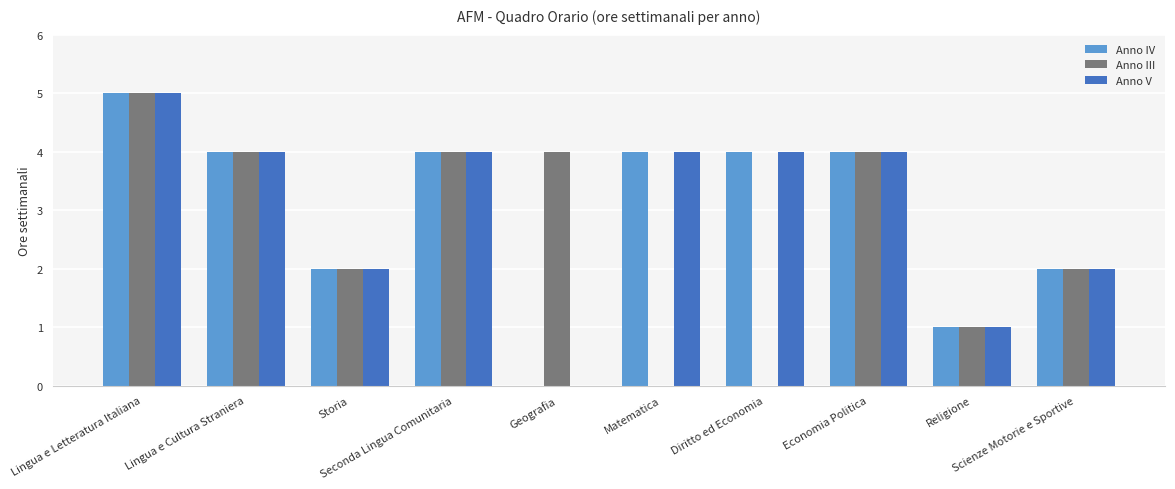

The value of Anno V at Matematica is 5. True or false?

False